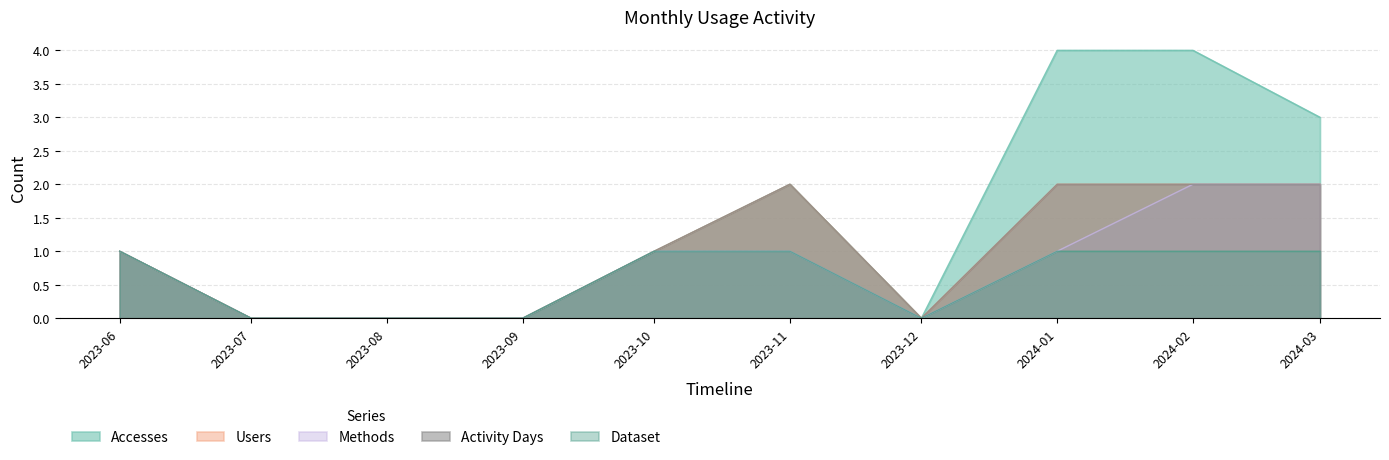

How many data points does each series have?

10